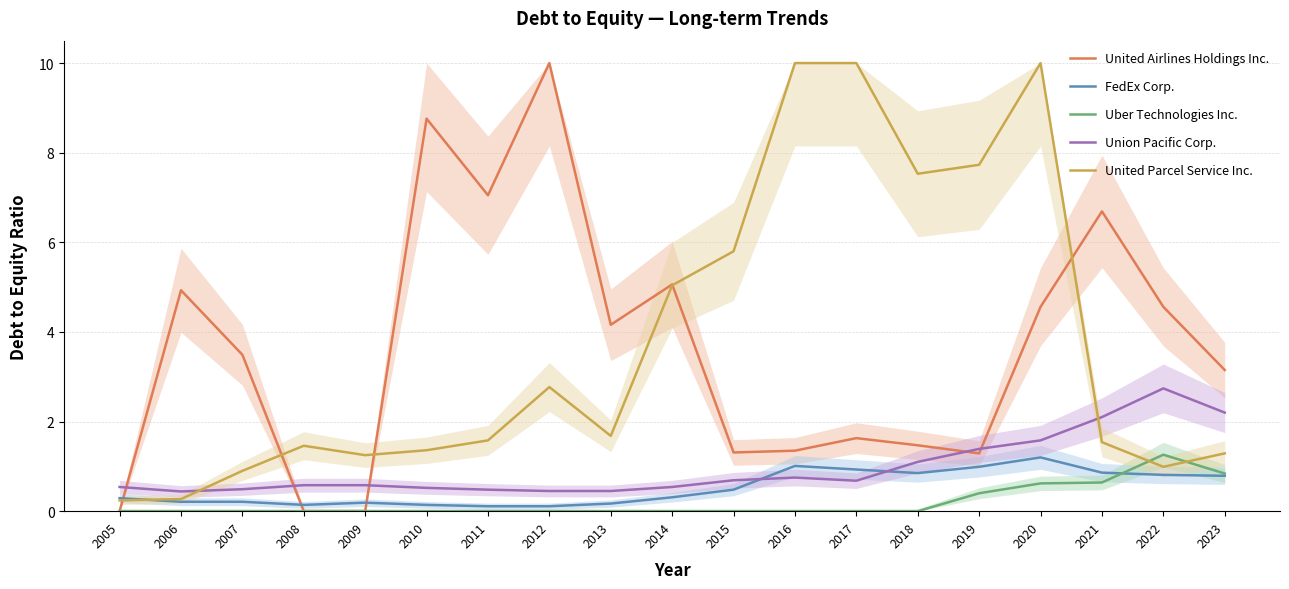

At which label does FedEx Corp. reach its peak?

2020